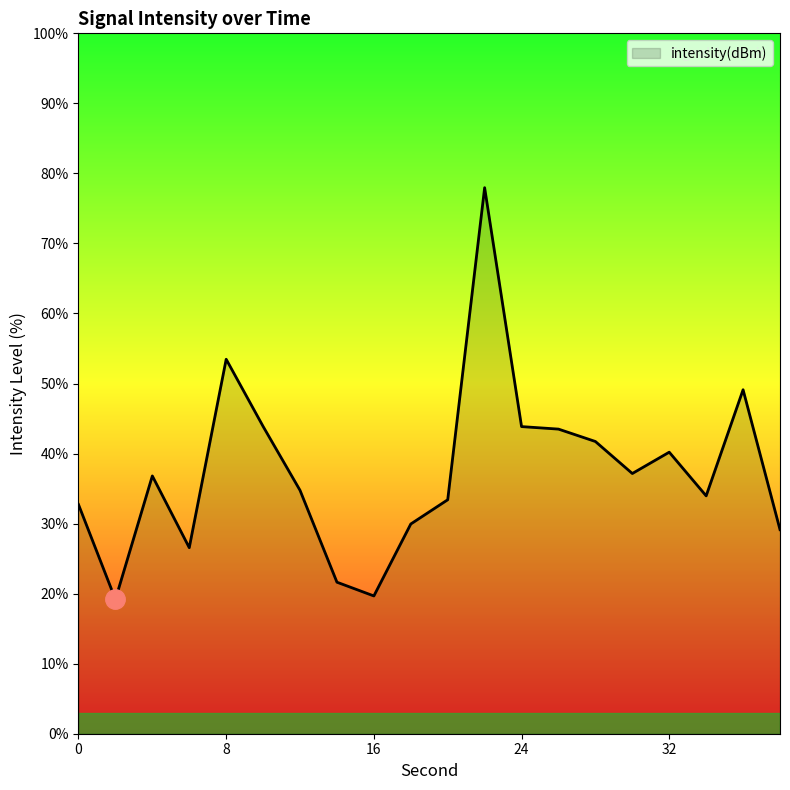

What is the greatest value displayed?

78.0